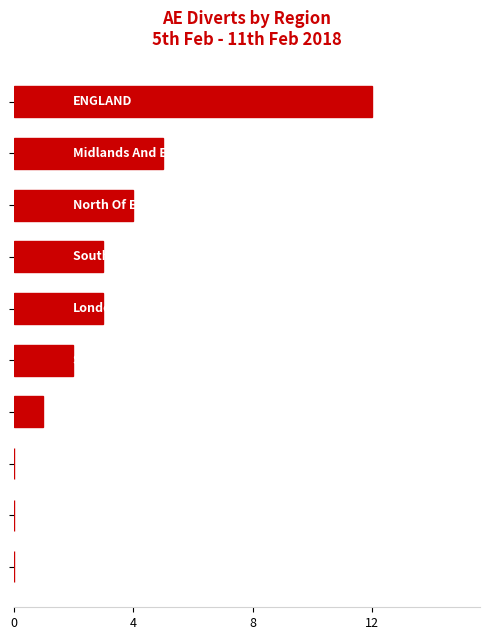

What is the sum of all values?

30